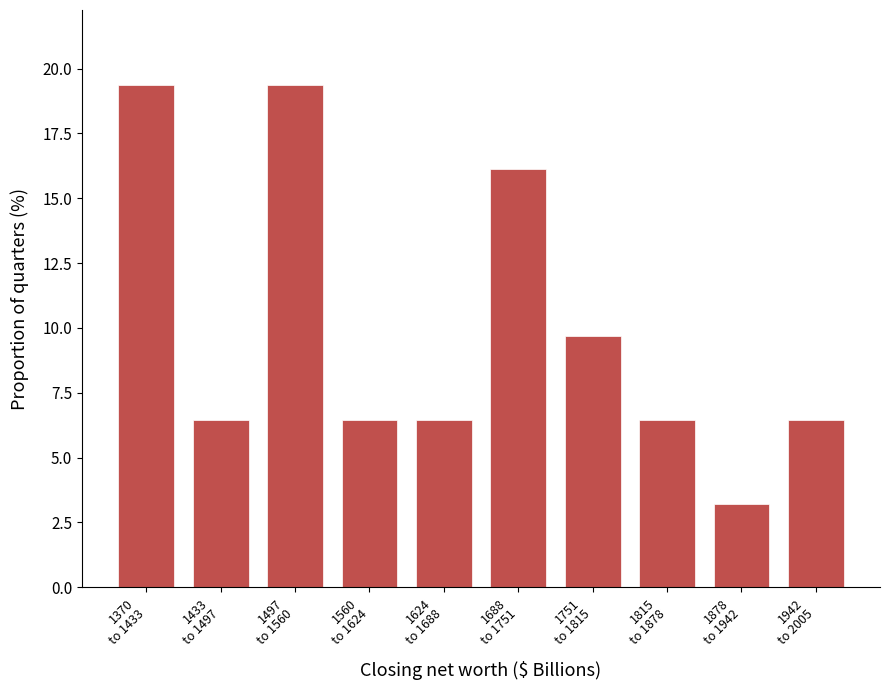

Reading left to right, extract all data points from this chart.

19.4	6.5	19.4	6.5	6.5	16.1	9.7	6.5	3.2	6.5